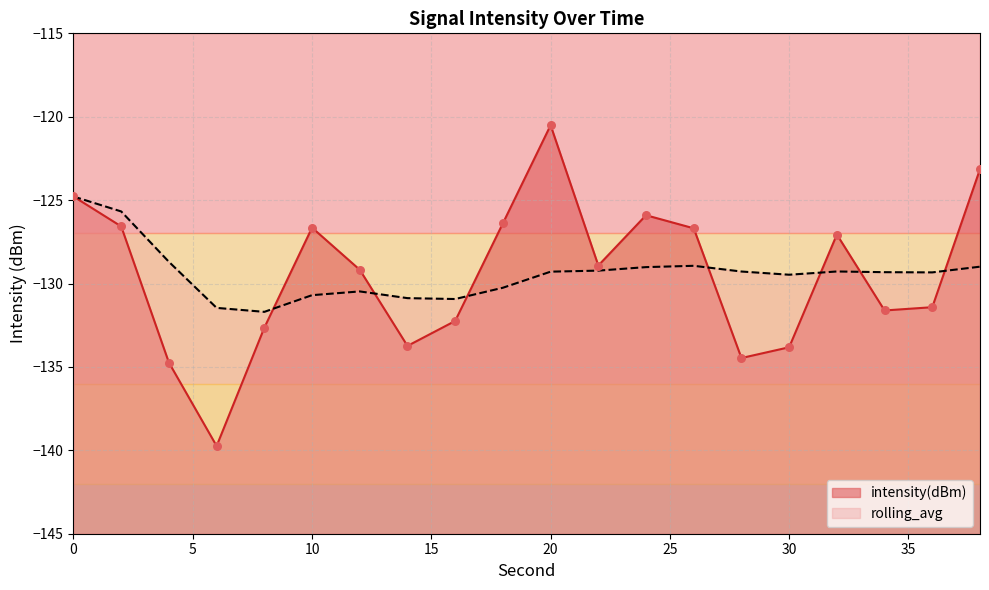

Which series has the largest total across all categories?

rolling_avg